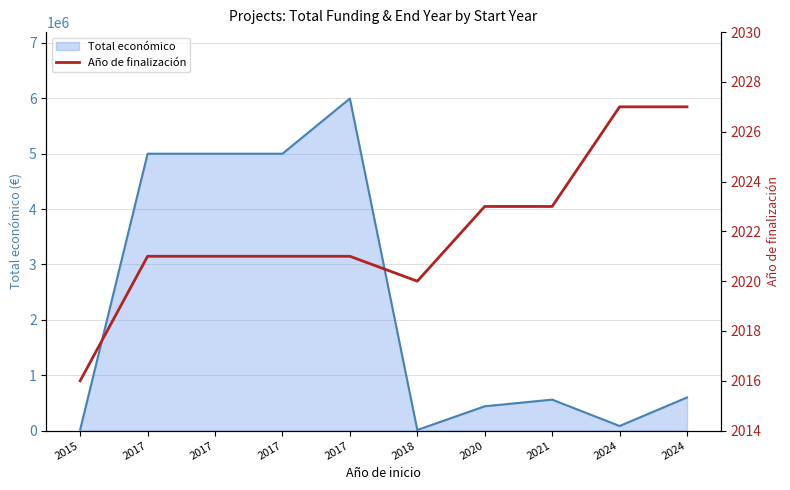

True or false: the data shows 3619 at 2017.

False